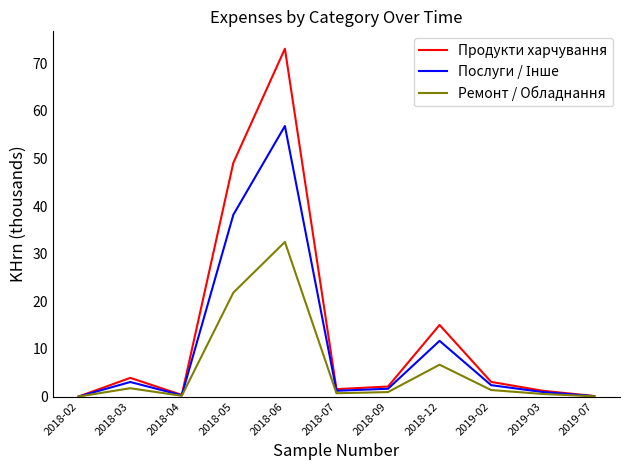

What is the maximum value for Ремонт / Обладнання?

32.5